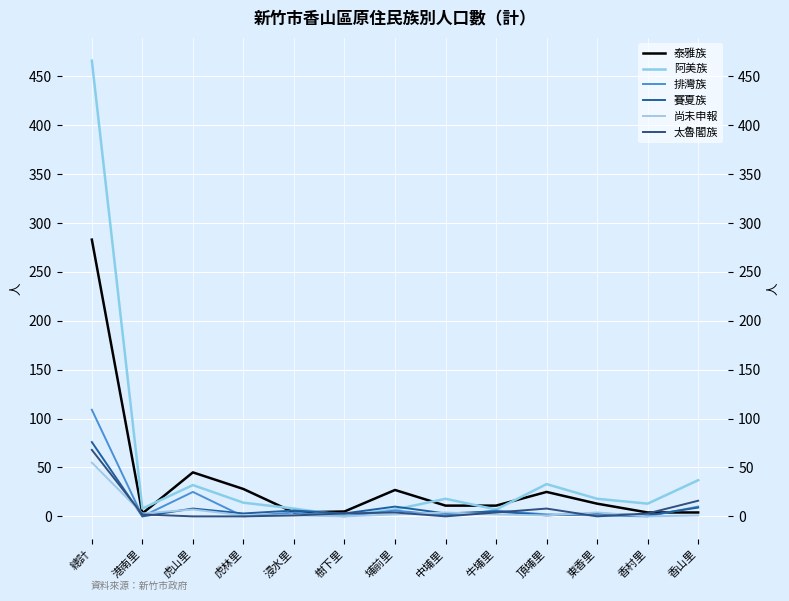

Is the value of 尚未申報 at 東香里 greater than the value of 太魯閣族 at 牛埔里?

No